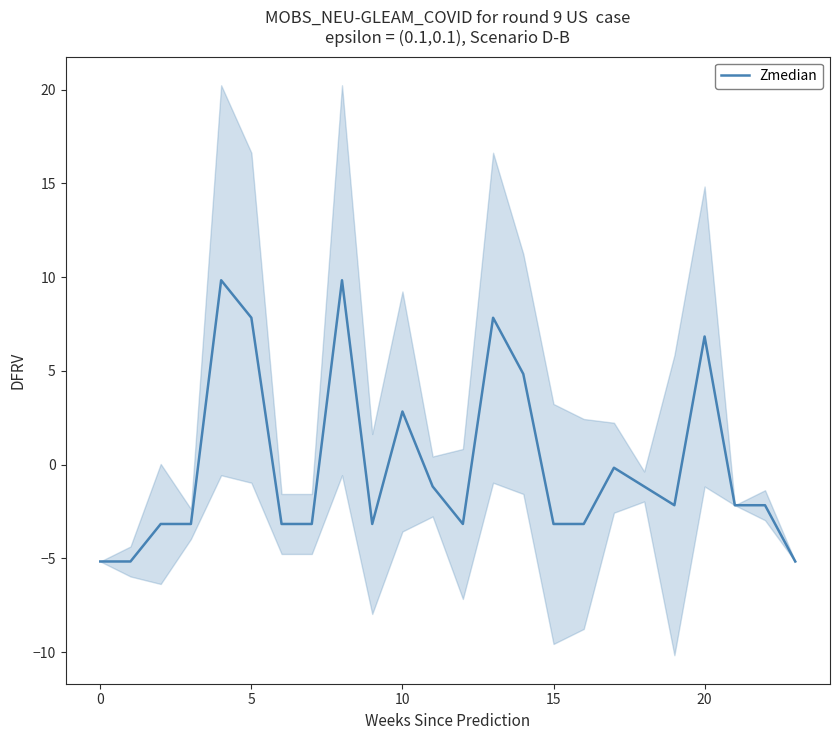

At which label is Zmedian closest to 2?

10